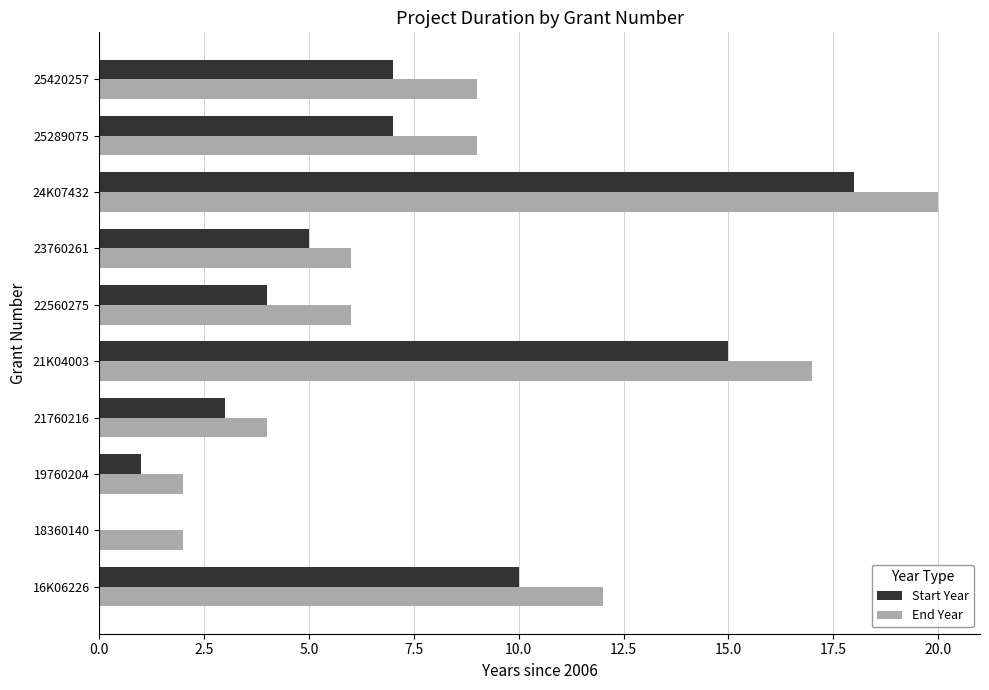

What is the sum of the End Year values at 25420257 and 19760204?

11